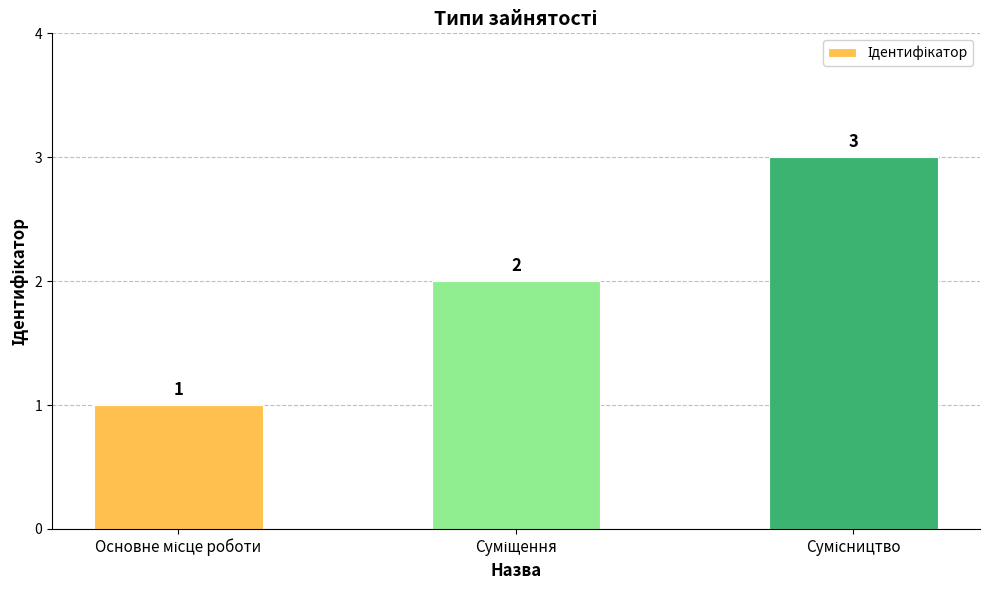

What is the value of the 1st bar from the left?

1